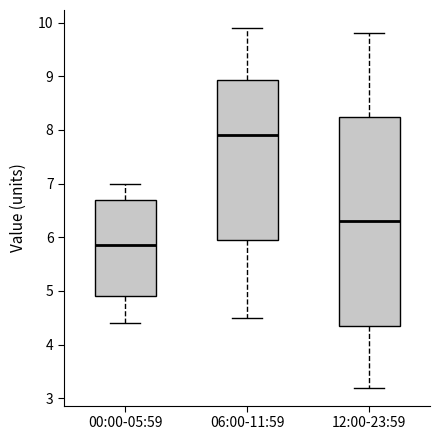

Which box has the lowest median line?

00:00-05:59